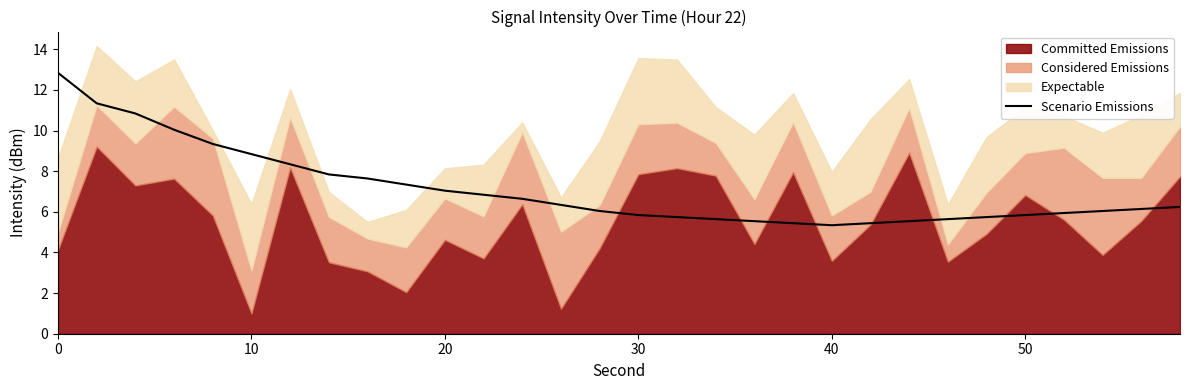

The value of Scenario Emissions at 20 is 7.0. True or false?

True